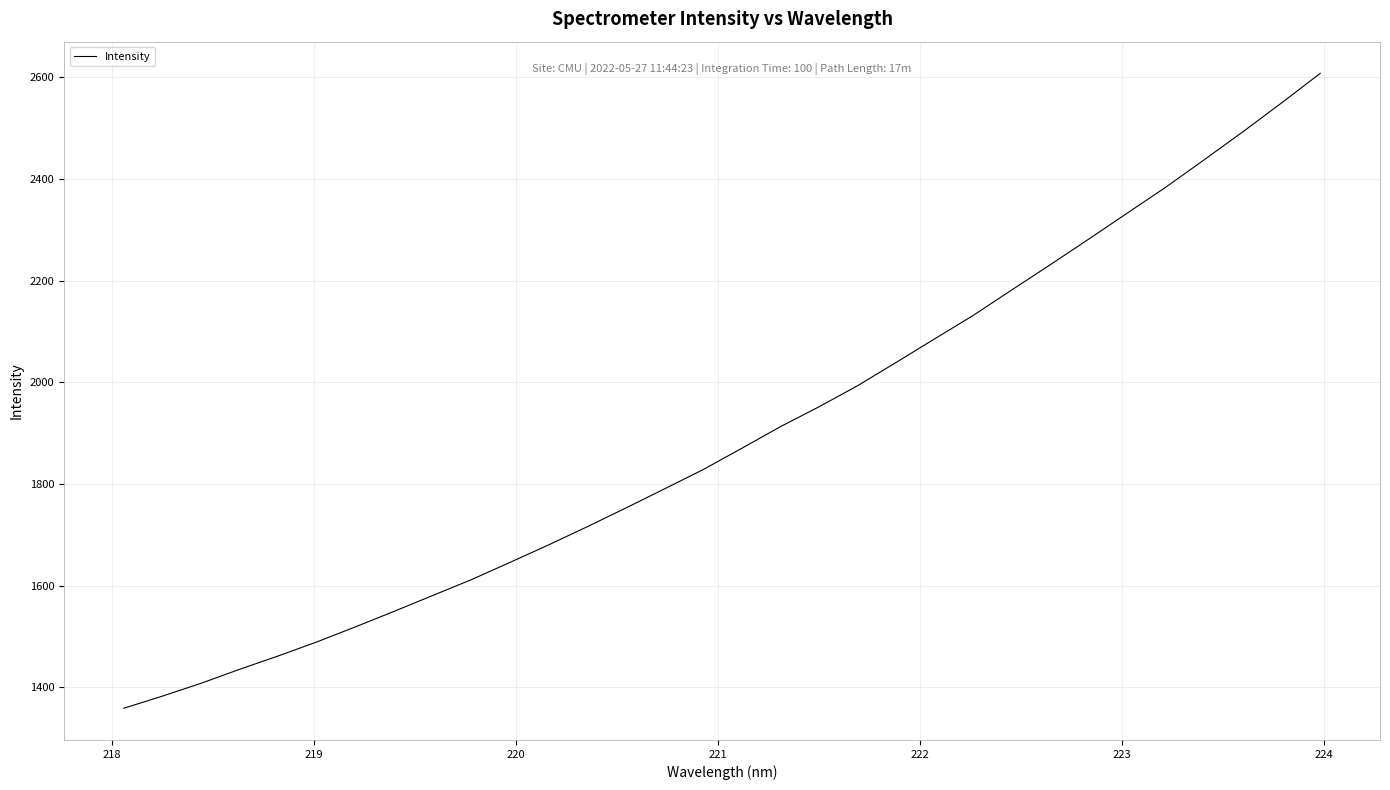

What is the difference between the maximum and minimum values?

1248.6